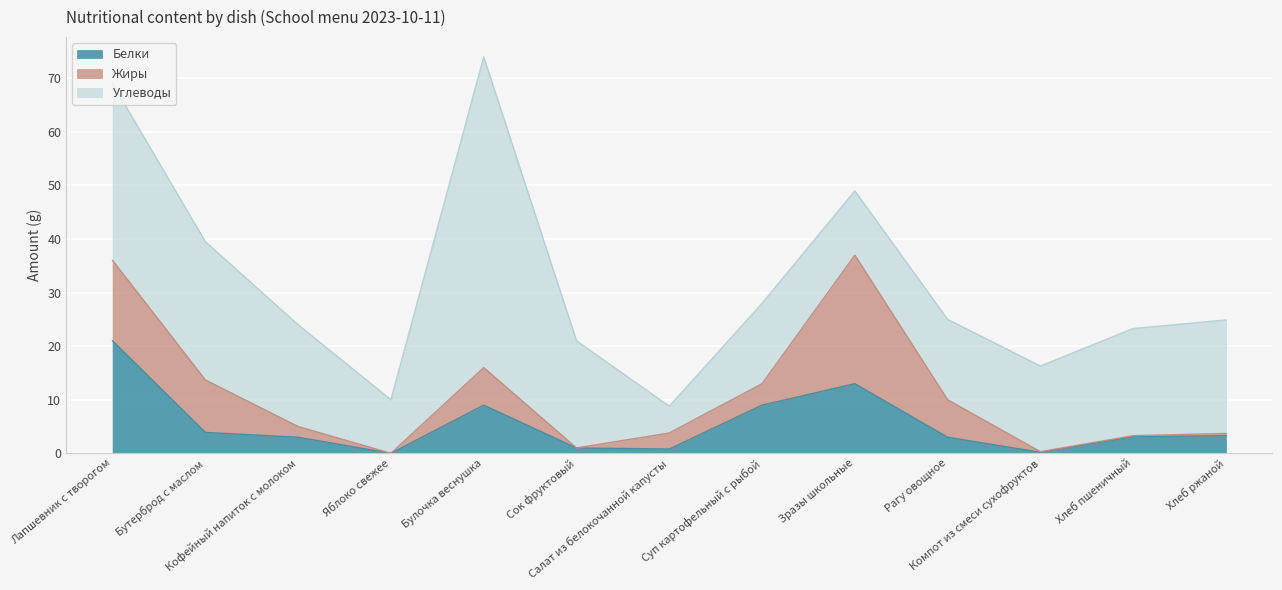

True or false: Белки and Жиры intersect in this chart.

True